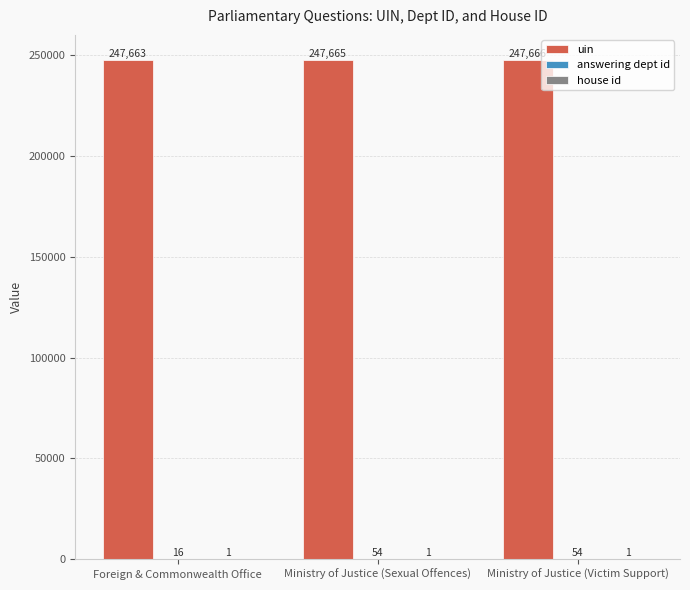

The value of uin at Ministry of Justice (Sexual Offences) is 247665. True or false?

True